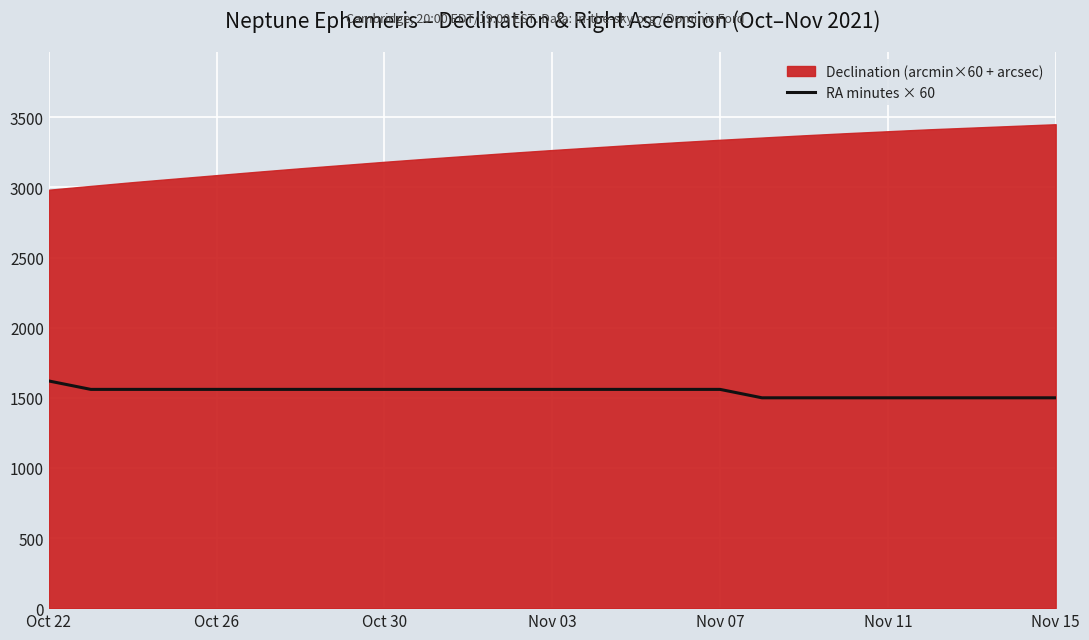

The value of RA minutes × 60 at Nov 11 is 1500. True or false?

True